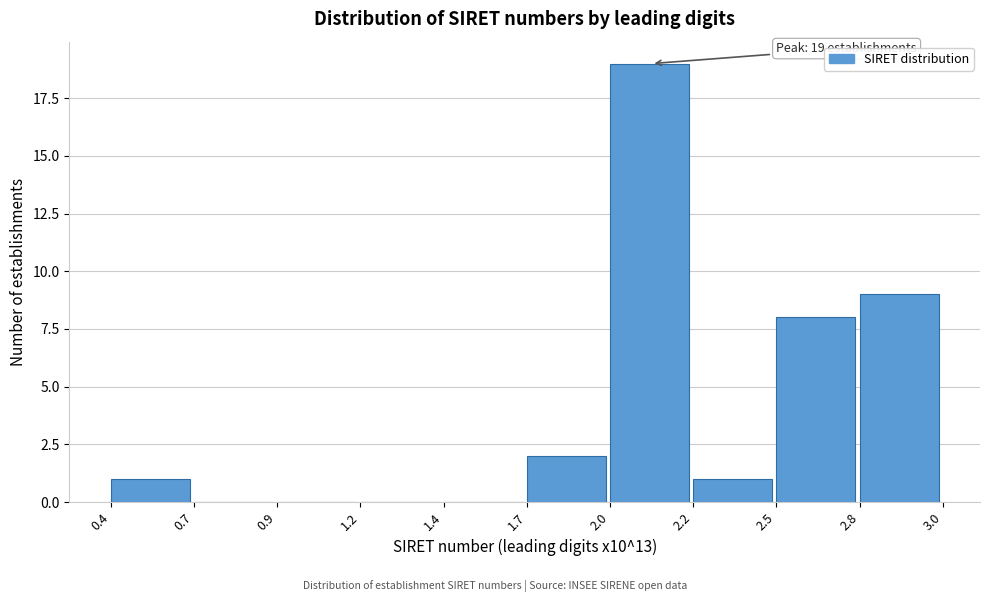

Reading left to right, extract all data points from this chart.

0.4=1	0.7=0	0.9=0	1.2=0	1.4=0	1.7=2	2.0=19	2.2=1	2.5=8	2.8=9